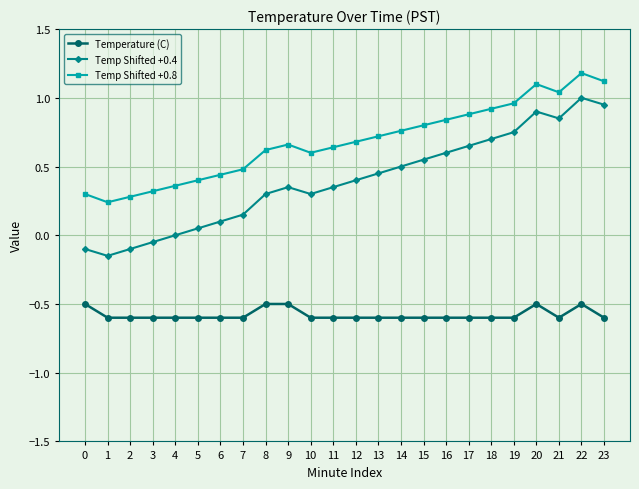

What is the smallest value displayed?

-0.6